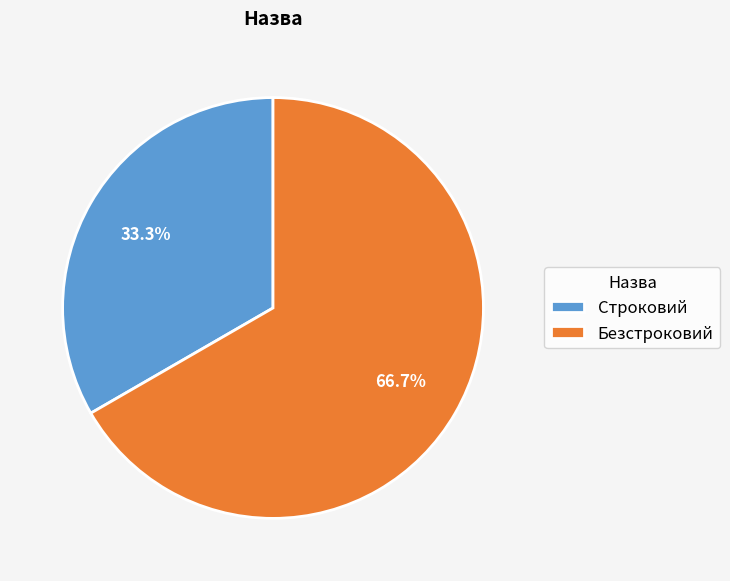

Which category has the smallest portion of the pie?

Строковий